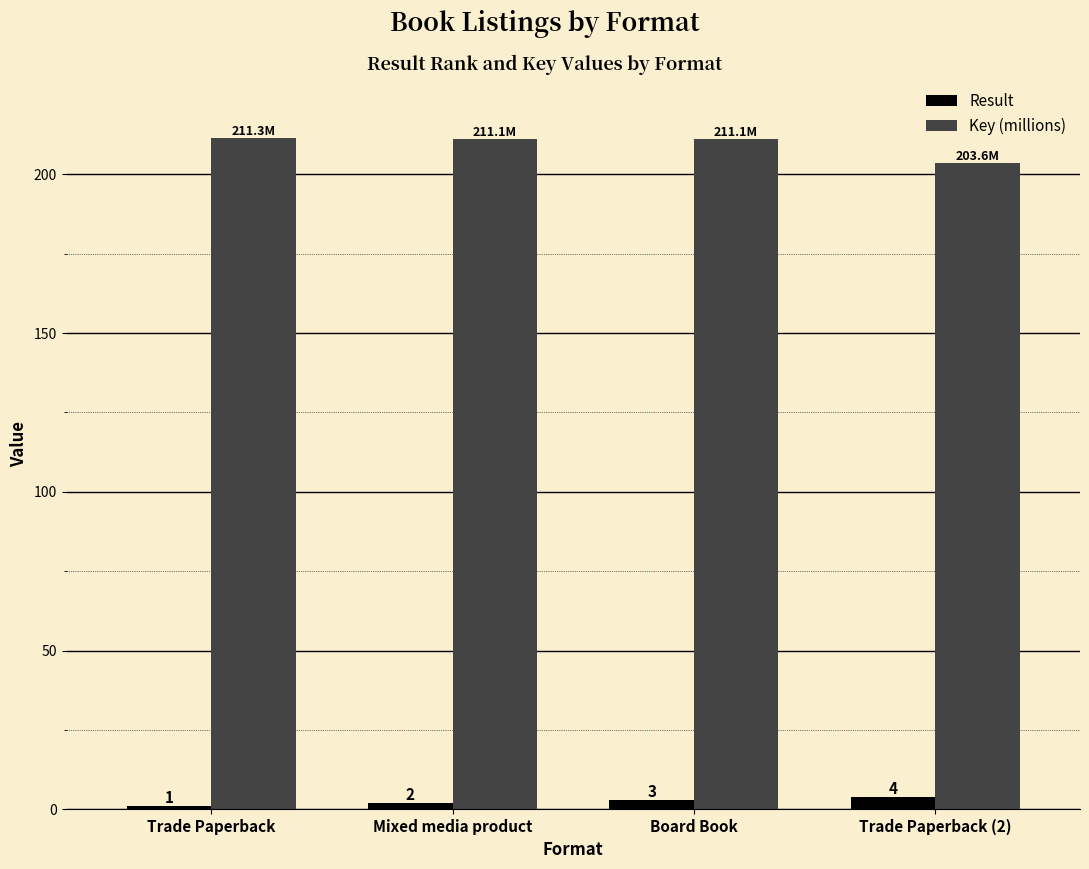

At which category is the sum across all series the highest?

Board Book